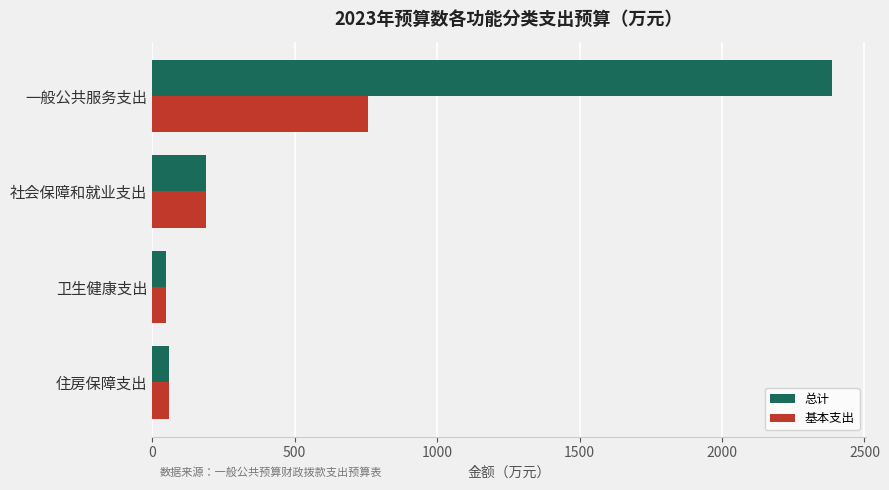

What is the difference between the second highest and second lowest values in the 总计 series?

131.9